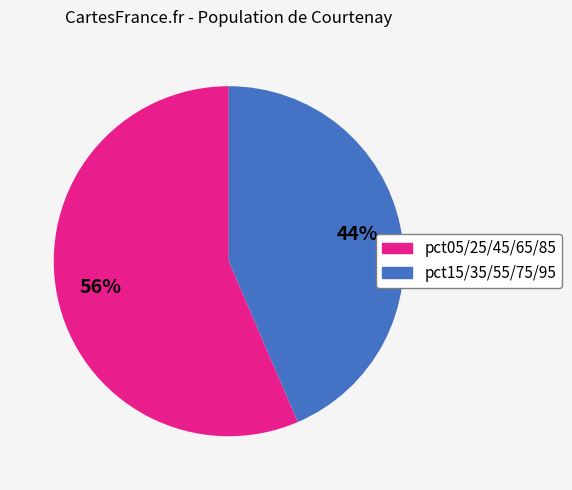

Which slice is the largest?

pct05/25/45/65/85